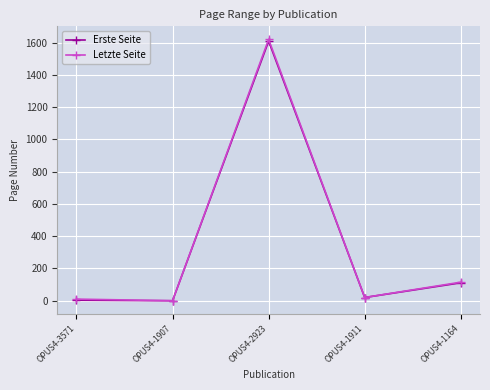

What is the spread (max minus min) of values at OPUS4-1164?

4